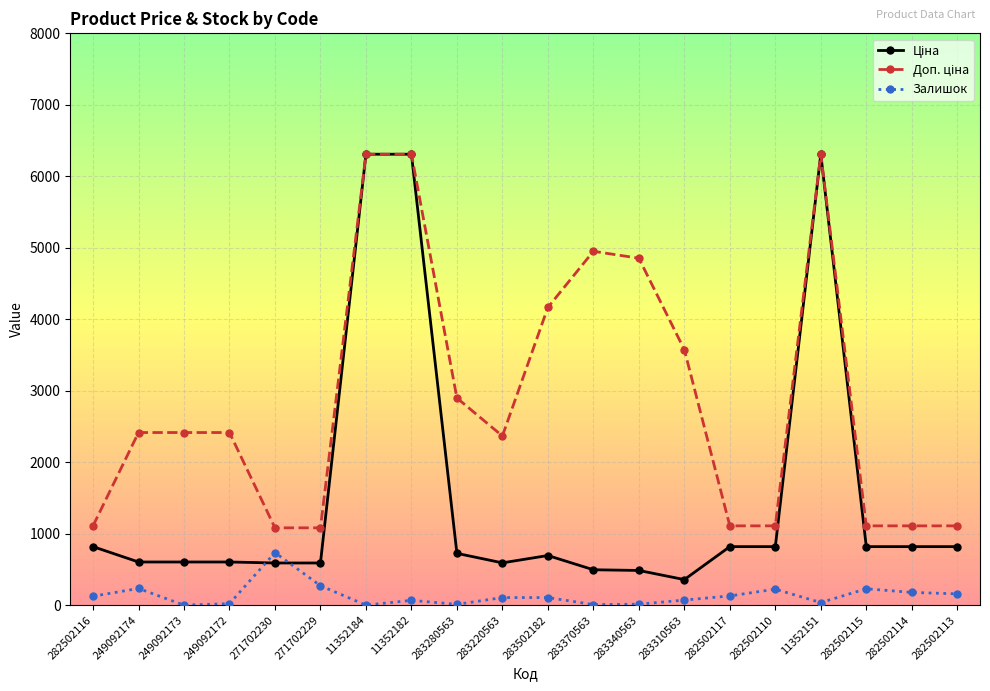

True or false: Залишок has a value of 1240.8 at 271702230.

False